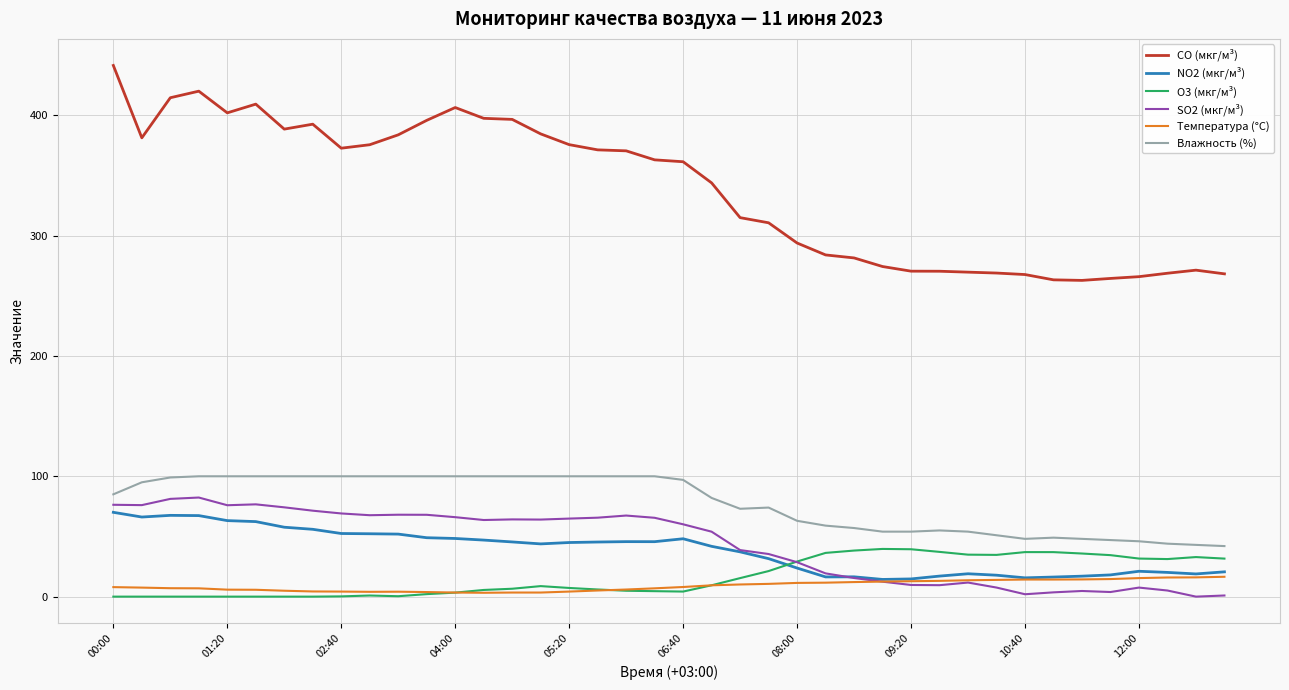

Which series has the widest spread of values?

CO (мкг/м³)